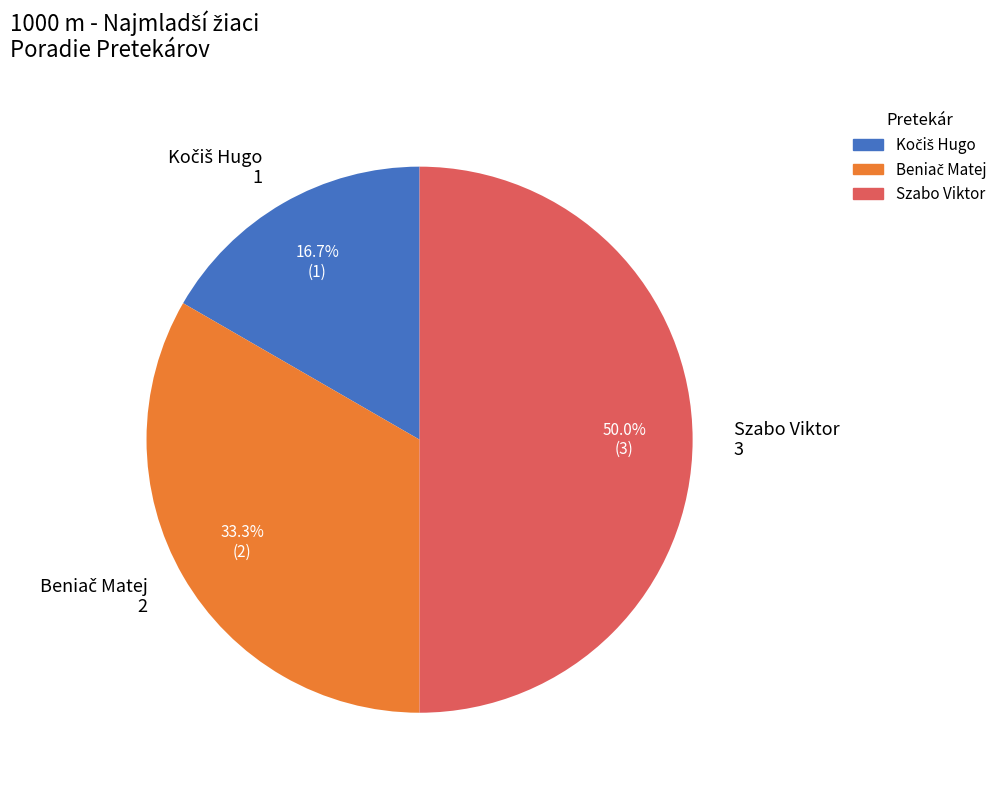

Which category has the biggest portion of the pie?

Szabo Viktor